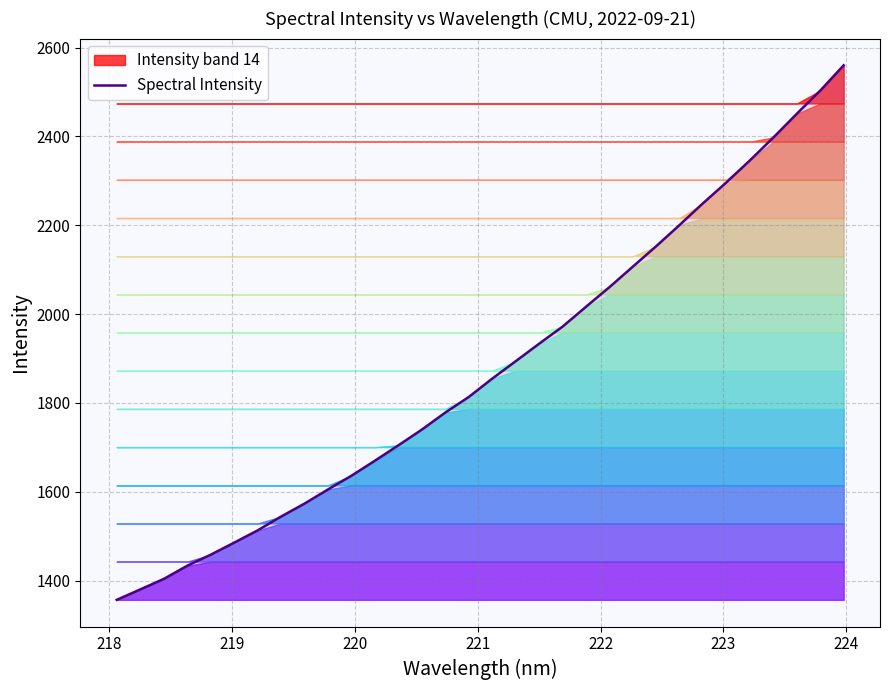

How many data points are less than 1854?

16